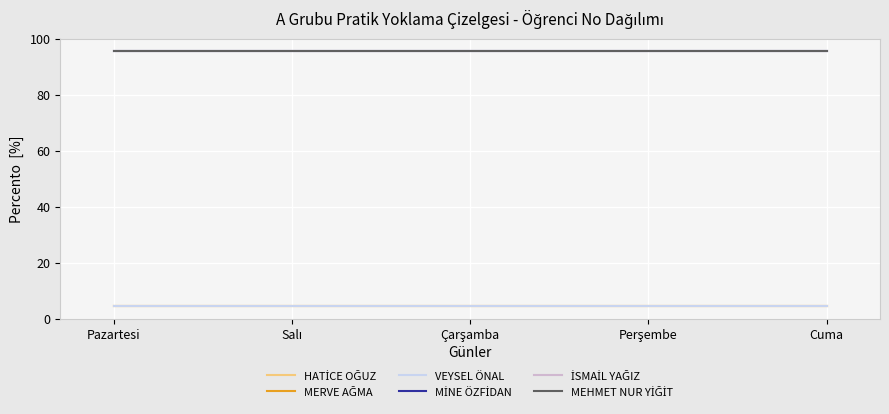

What is the difference between the highest and lowest values at Pazartesi?

90.9